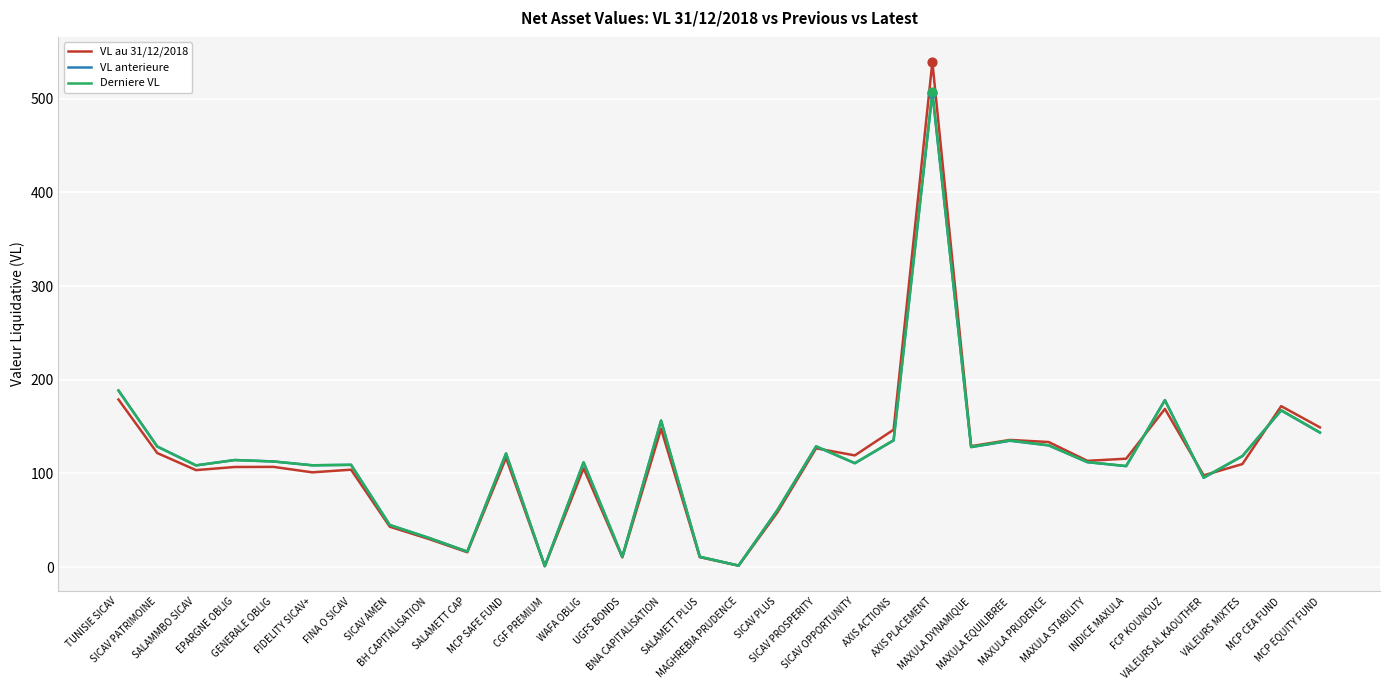

Which series has the widest spread of values?

VL au 31/12/2018